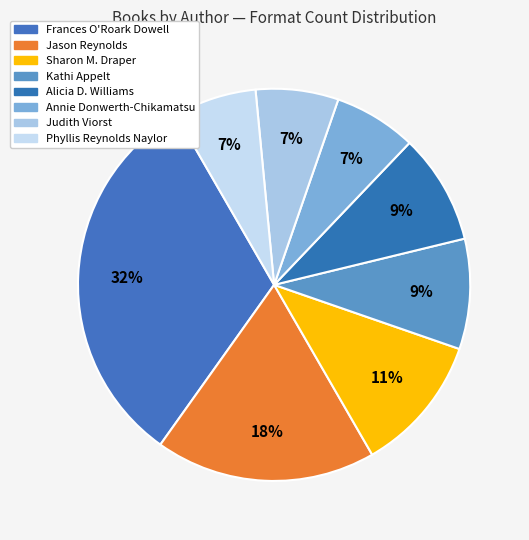

Is there any slice that represents more than half of the pie?

No